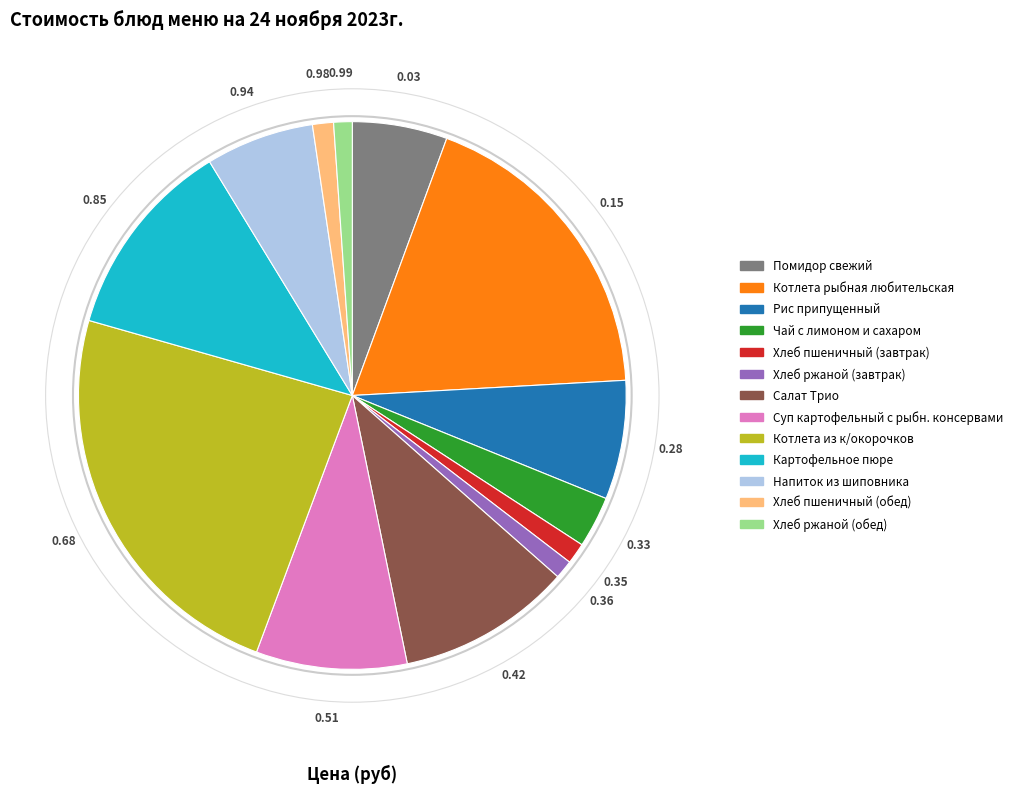

Is Хлеб ржаной (обед) the majority of the pie?

No